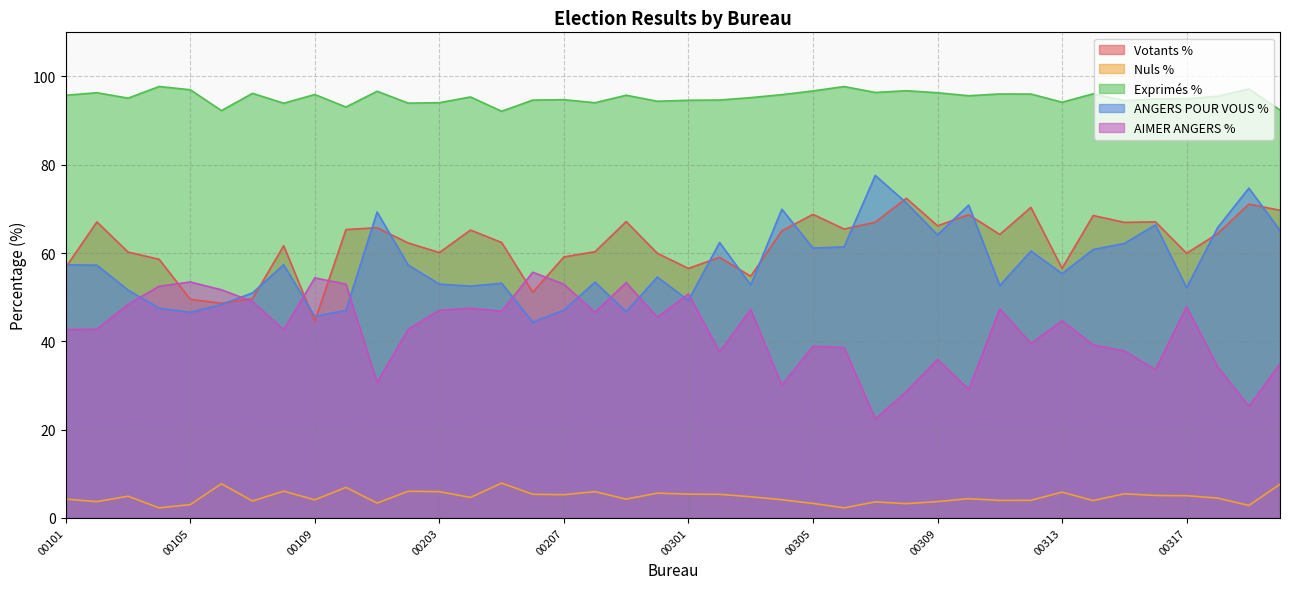

Rank the series at 00316 from highest to lowest value.

Exprimés %, Votants %, ANGERS POUR VOUS %, AIMER ANGERS %, Nuls %